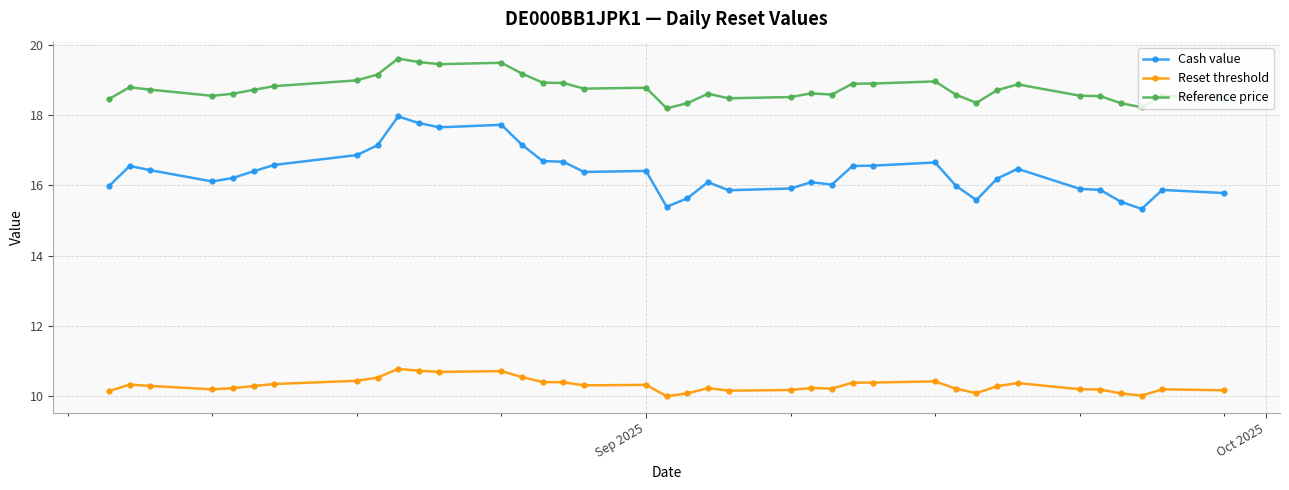

What are all the series names shown in the legend?

Cash value, Reset threshold, Reference price